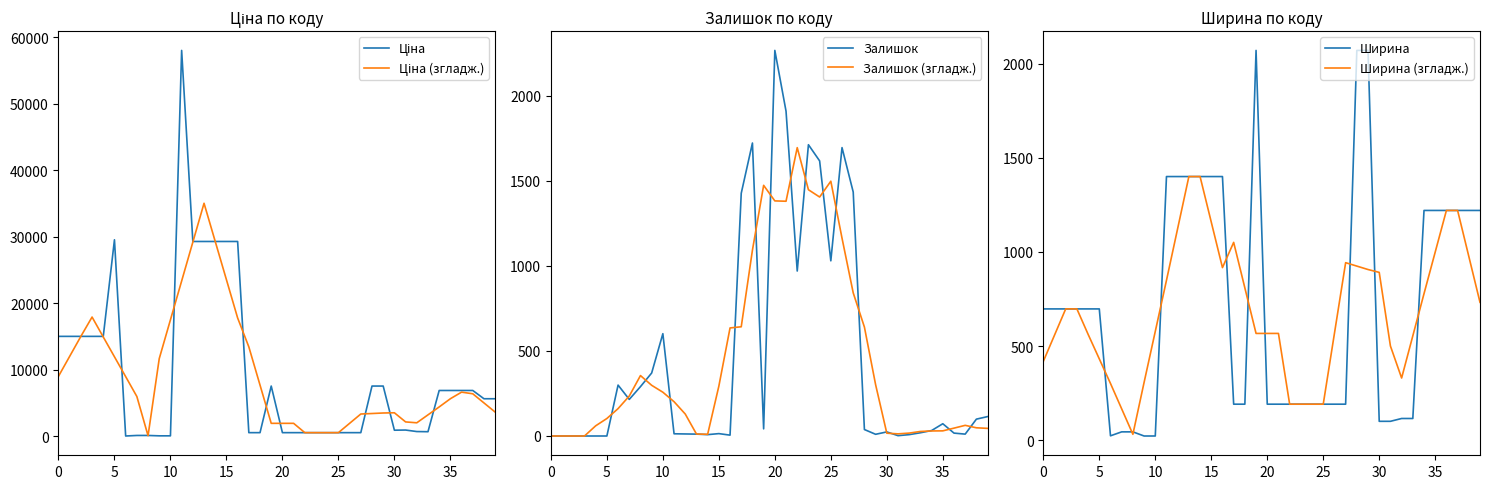

What is the average value of the Ціна (згладж.) series?

9178.2